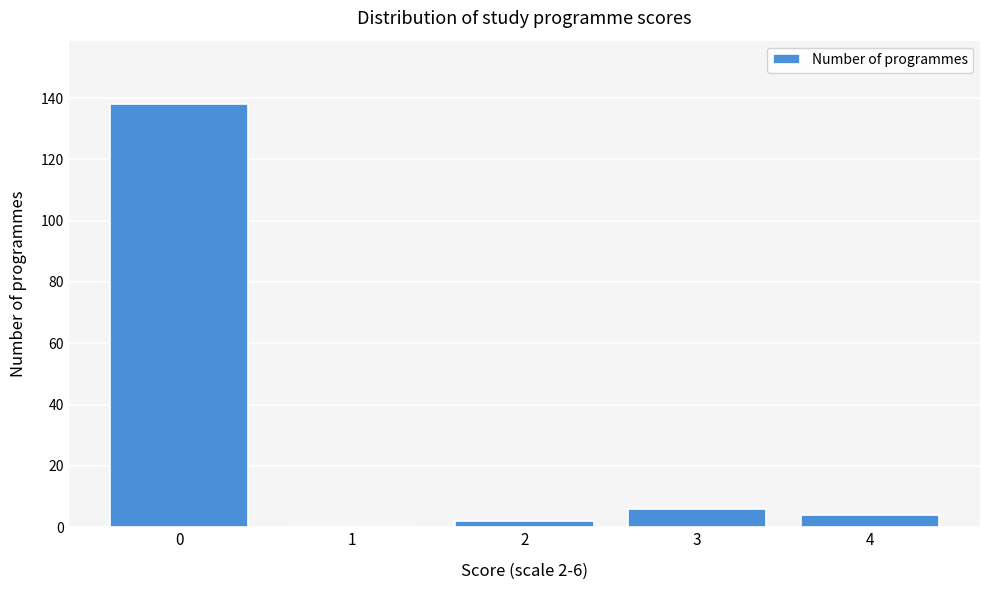

Reading right to left, extract all data points from this chart.

4=4	3=6	2=2	1=0	0=138